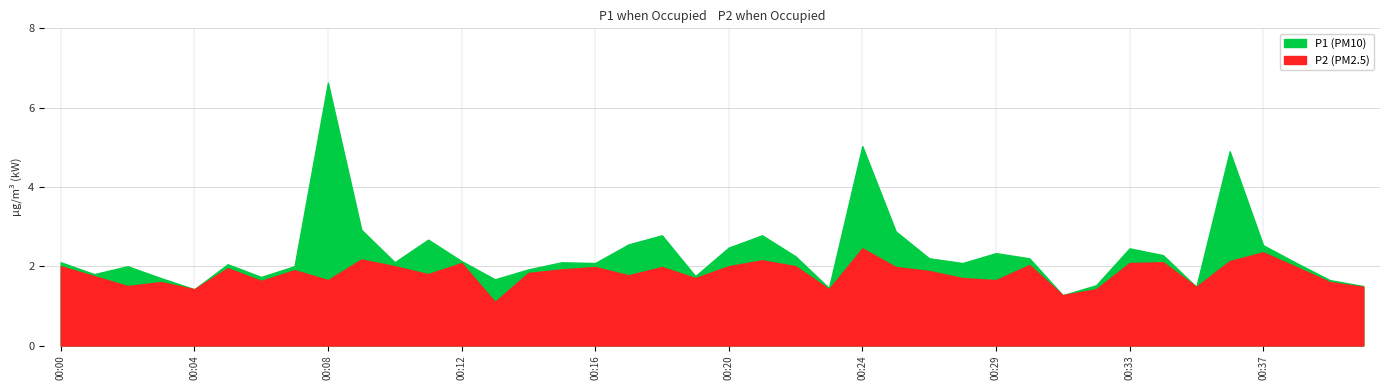

True or false: P2 and P1 cross at least once.

False